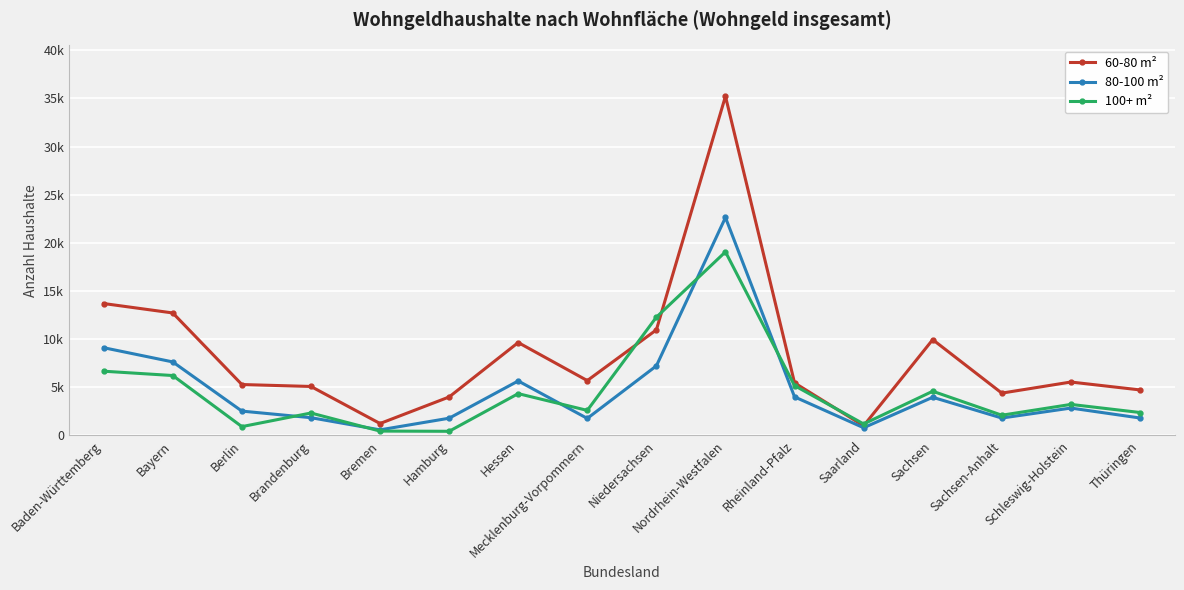

What is the label of the 10th point from the left?

Nordrhein-Westfalen